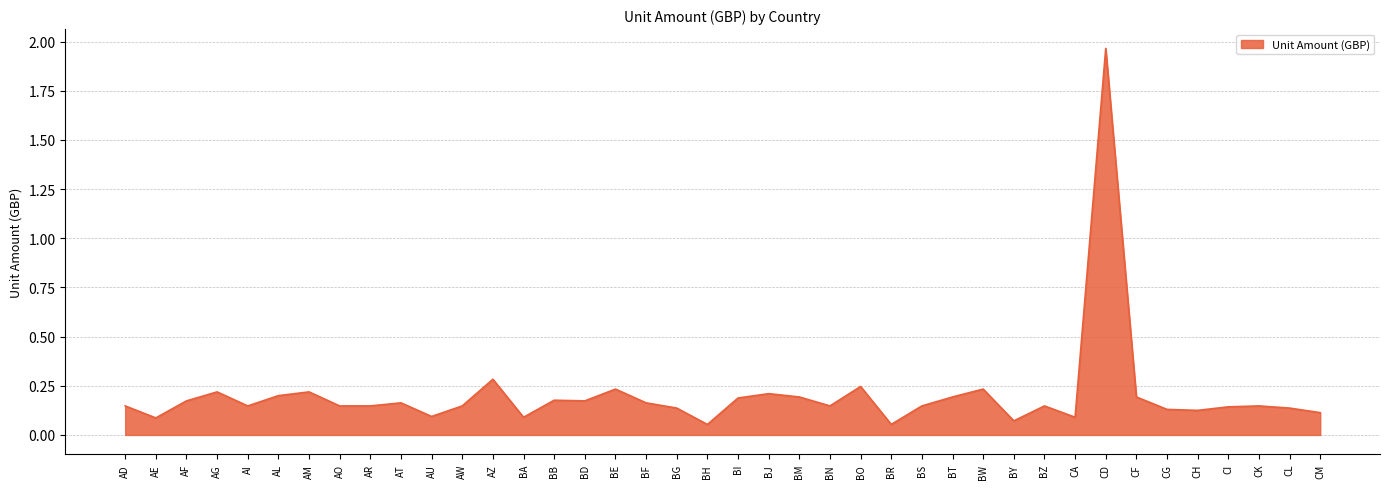

At which category does the chart reach its peak across all series?

CD